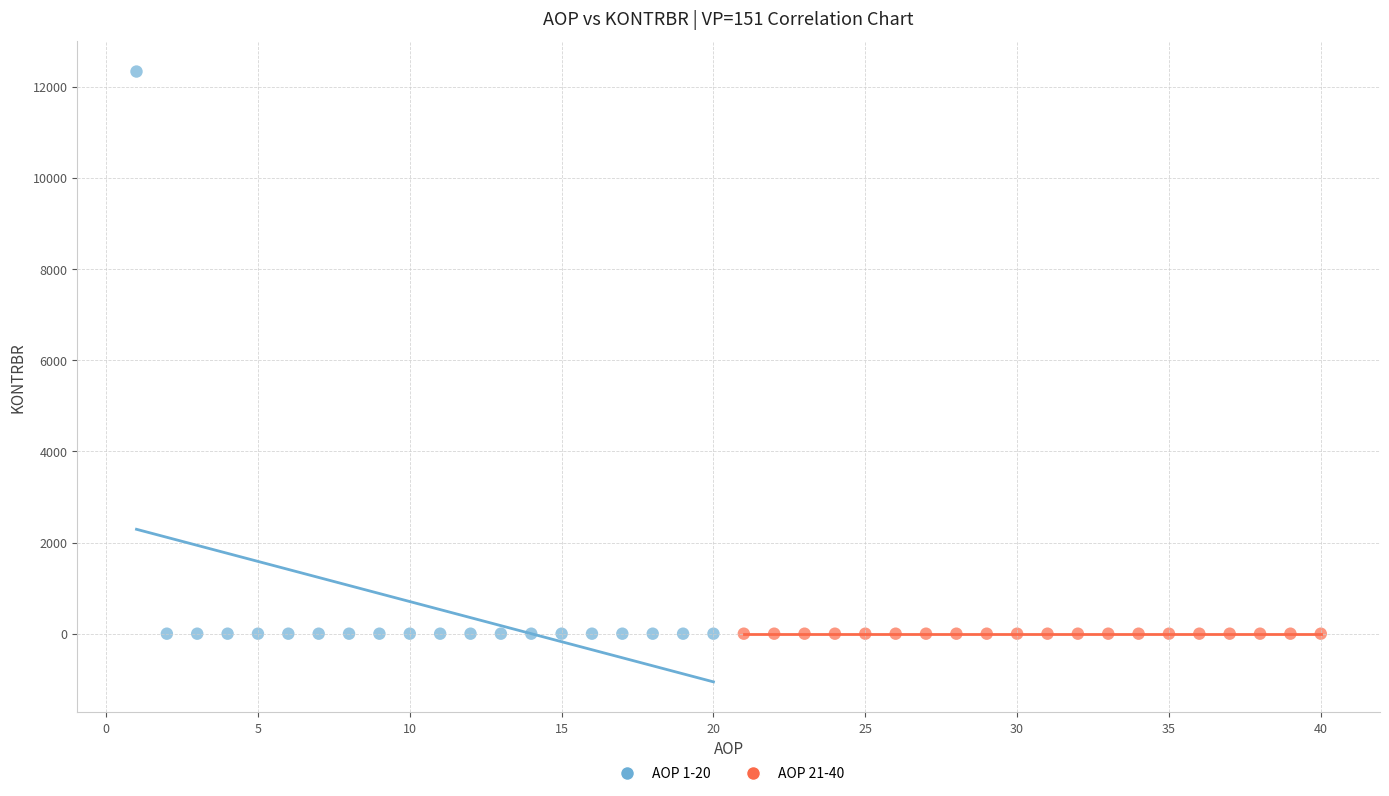

What are all the series names shown in the legend?

AOP 1-20, AOP 21-40